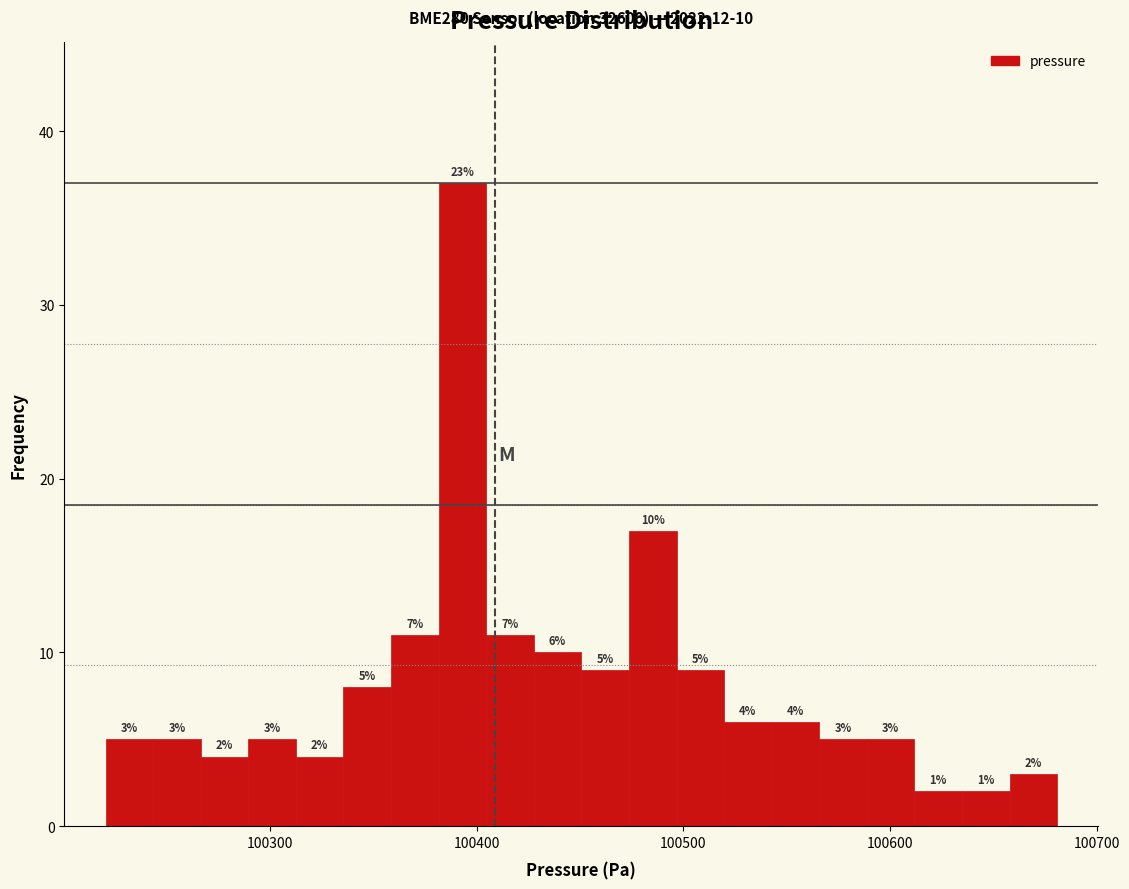

Around what value on the x-axis is the tallest bar? Give the approximate position of its centre, as read against the axis.

100390